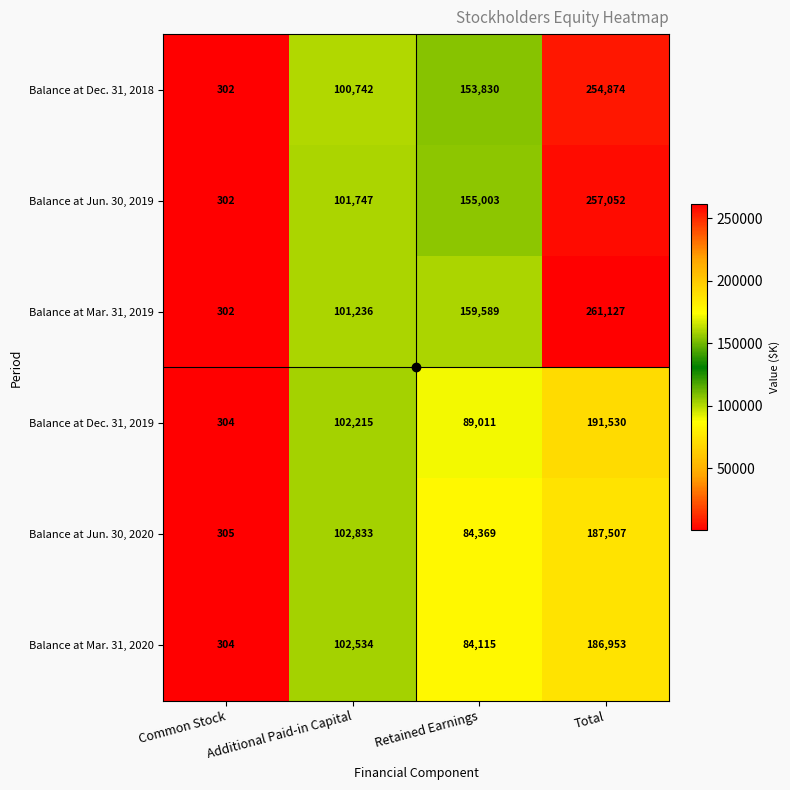

What value does the Balance at Jun. 30, 2019 series have at Additional Paid-in Capital?

101747